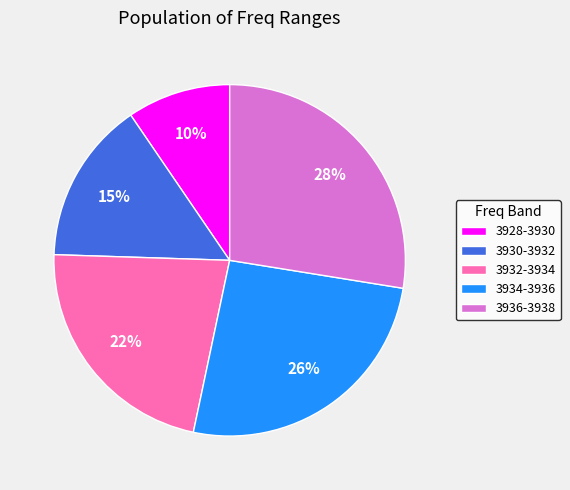

What percentage is the 3934-3936 slice, to the nearest percent?

26%